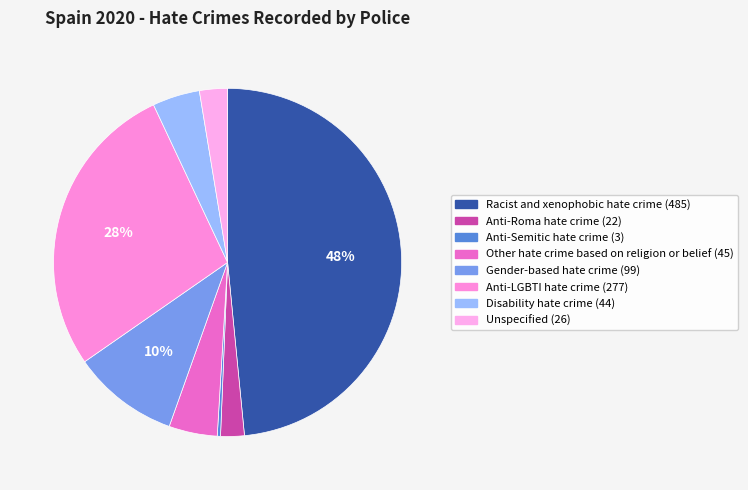

Does Anti-Roma hate crime account for over 50% of the chart?

No